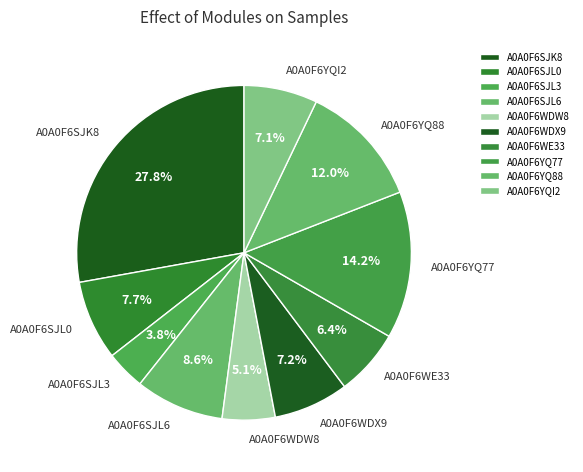

Is it true that A0A0F6SJL3 is 4% of the pie?

True